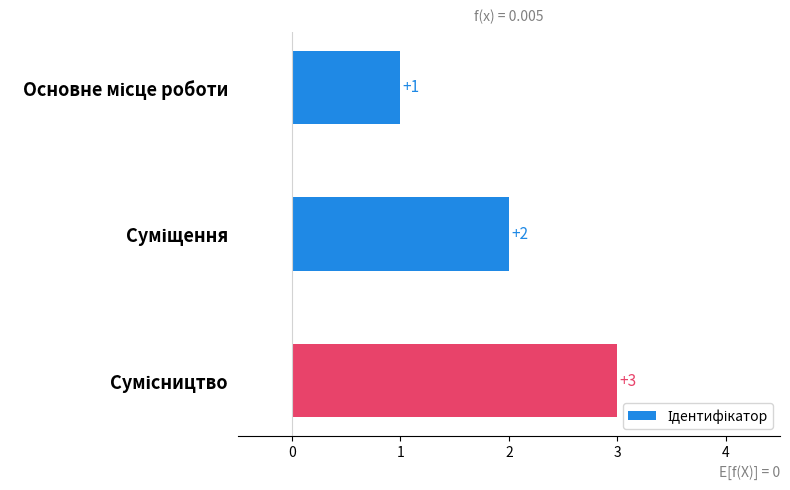

What is the difference between the maximum and minimum values?

2